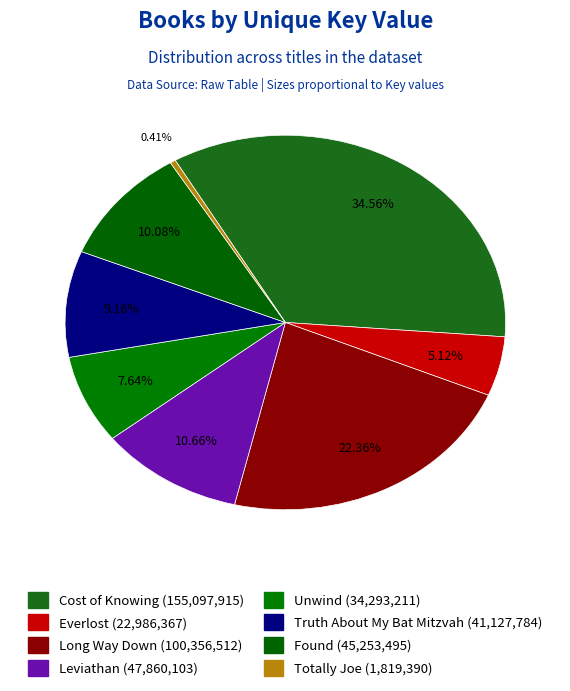

Count the number of slices in the pie.

8